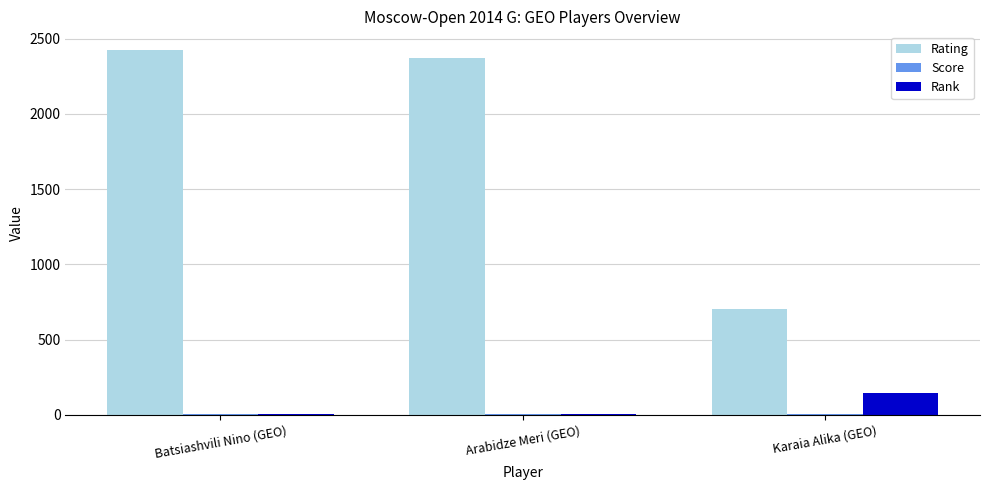

What is the highest value of the Rating series?

2428.0